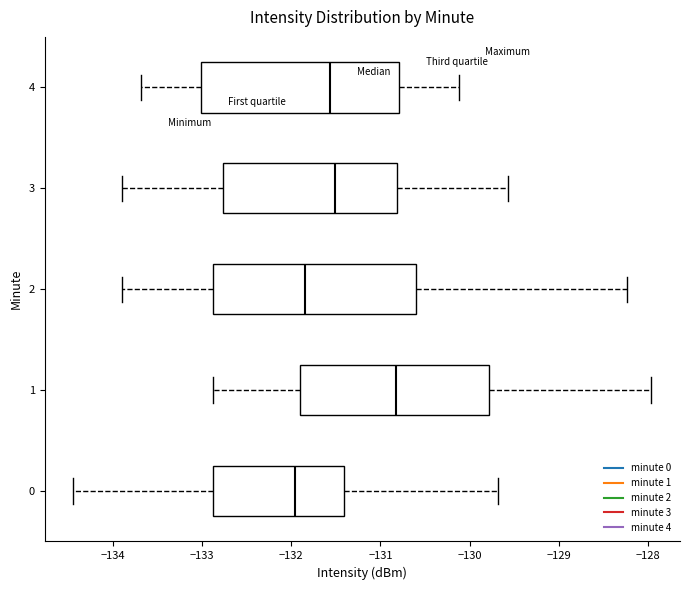

Which box has the furthest to the left median line?

0